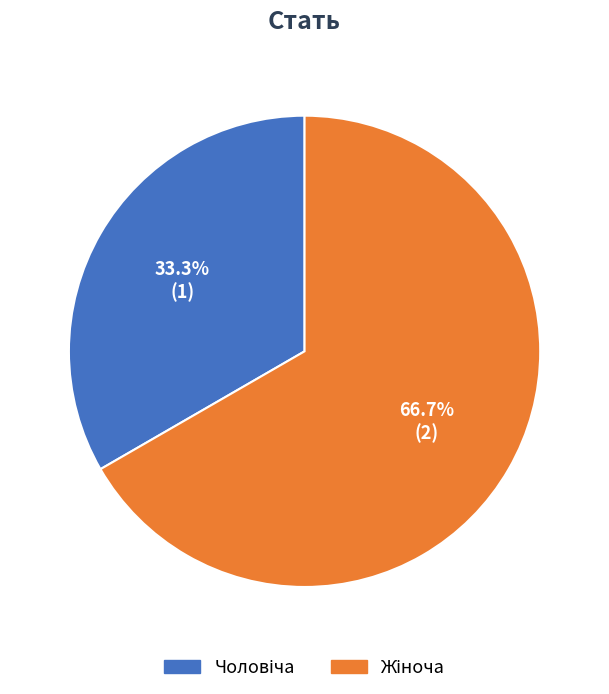

Is there any slice that represents more than half of the pie?

Yes